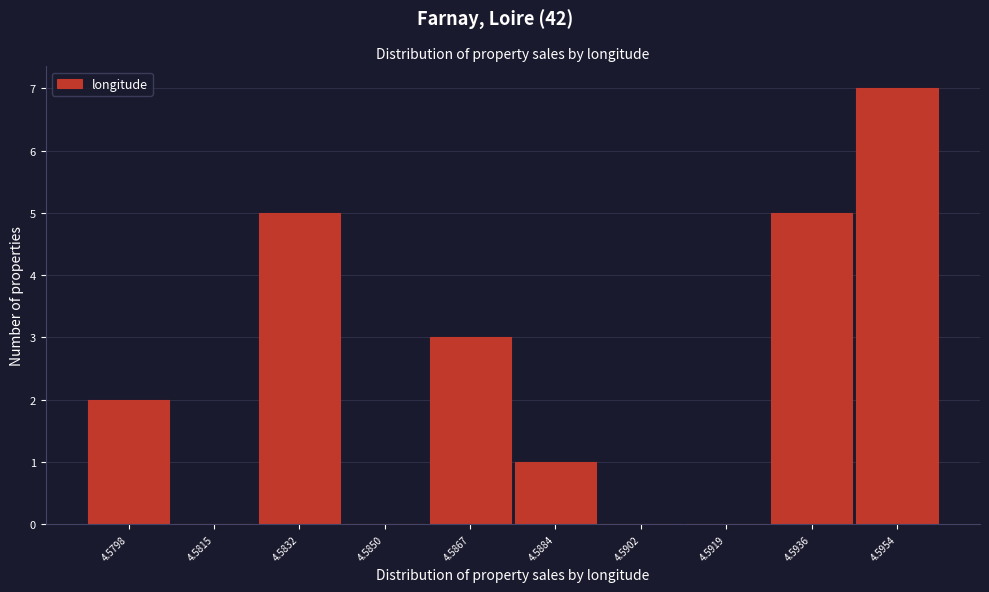

Reading left to right, transcribe all the data shown in this chart.

4.5798=2	4.5815=0	4.5832=5	4.5850=0	4.5867=3	4.5884=1	4.5902=0	4.5919=0	4.5936=5	4.5954=7